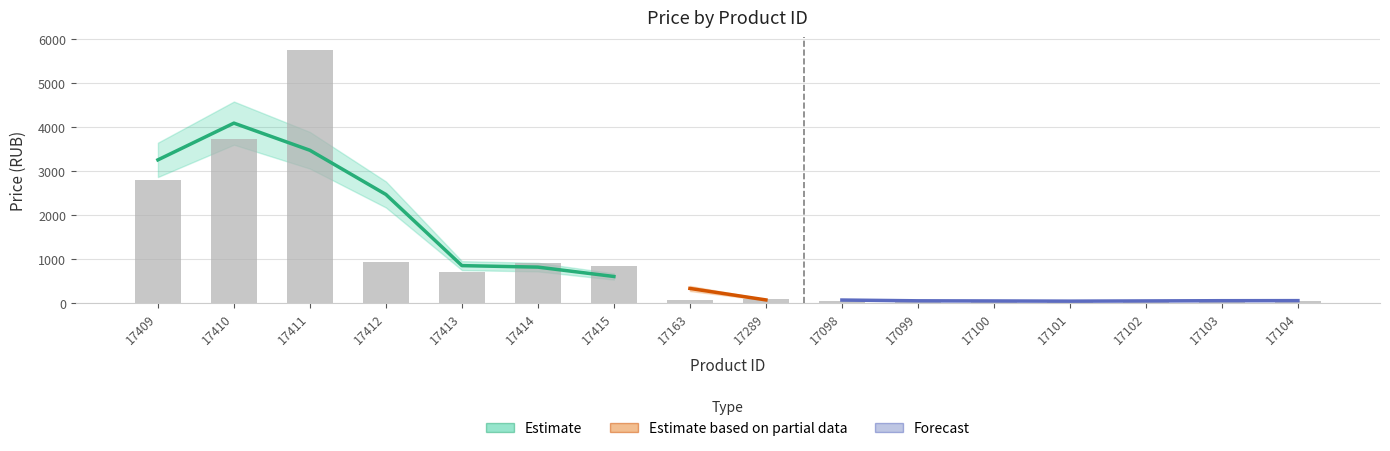

Reading left to right, transcribe all the data shown in this chart.

2788	3727	5767	932	709	906	830	69	89	47	60	37	37	47	52	52